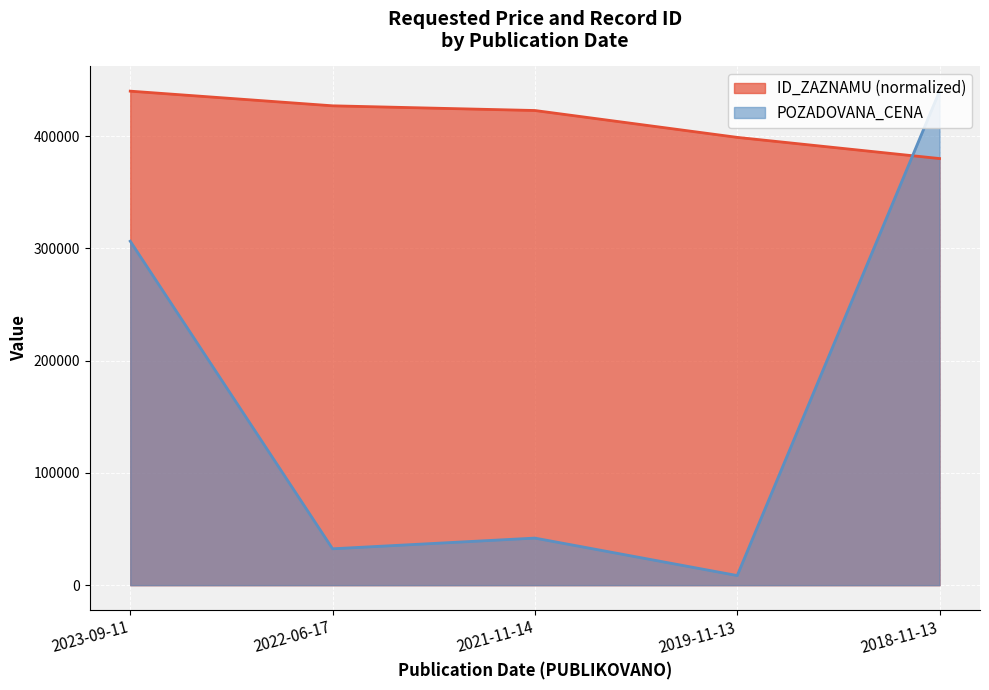

Between 2019-11-13 and 2018-11-13, which series saw the biggest shift?

POZADOVANA_CENA